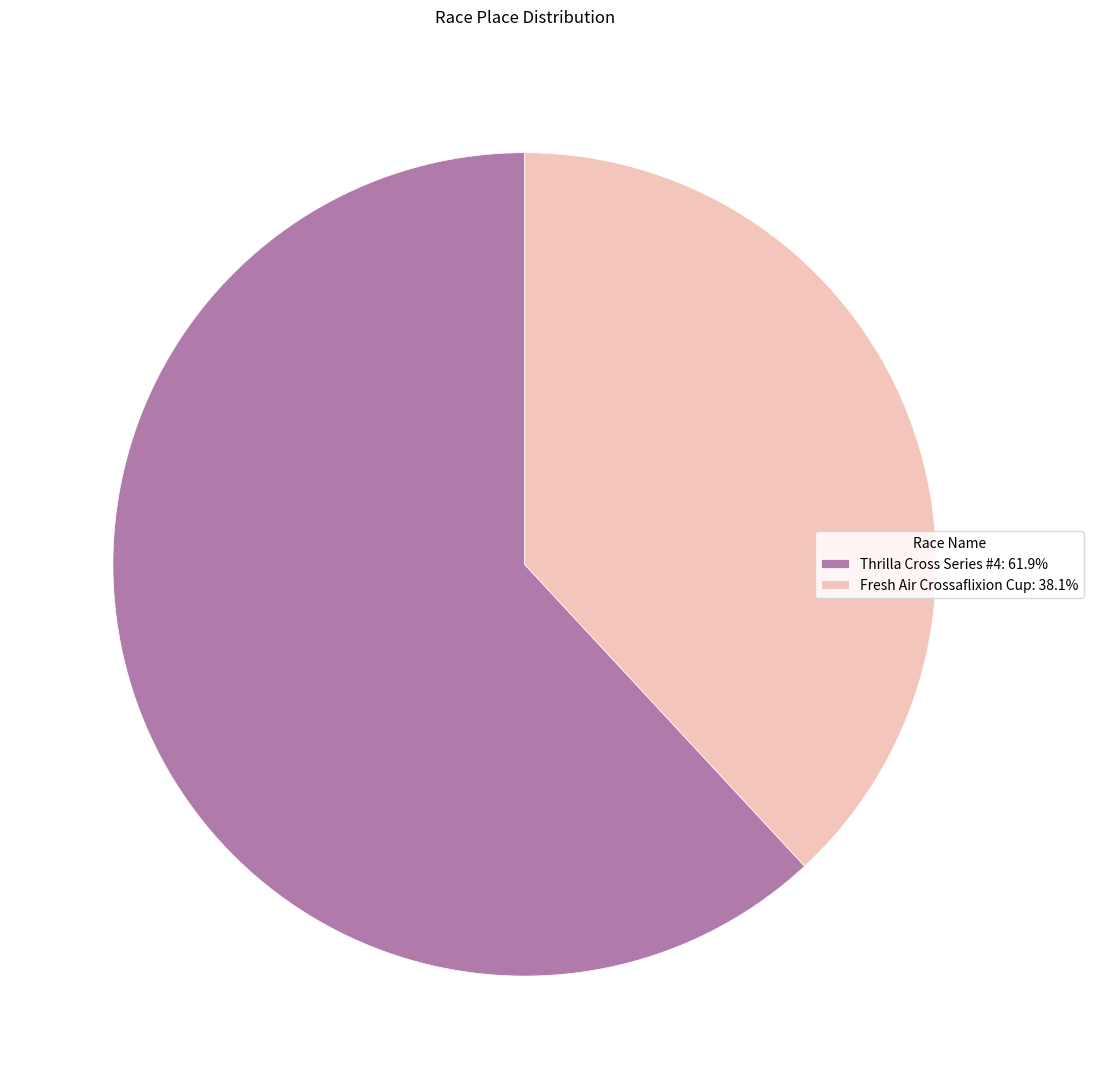

Is it true that Fresh Air Crossaflixion Cup is 32% of the pie?

False